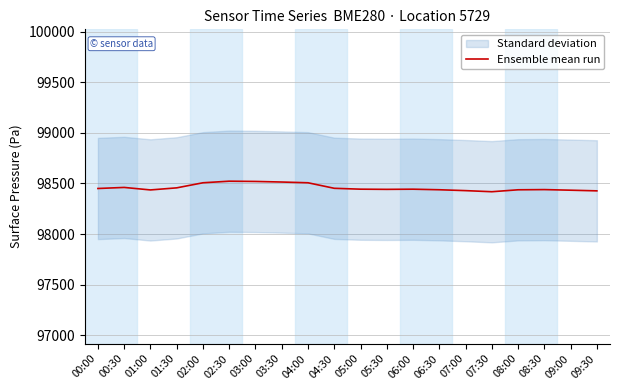

How many values are below 98443?

9